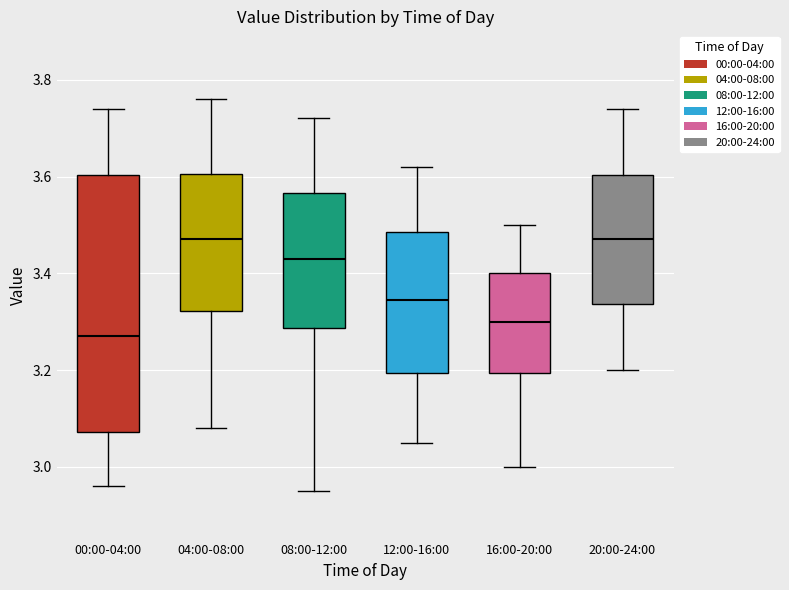

Which box's median line is the lowest?

00:00-04:00